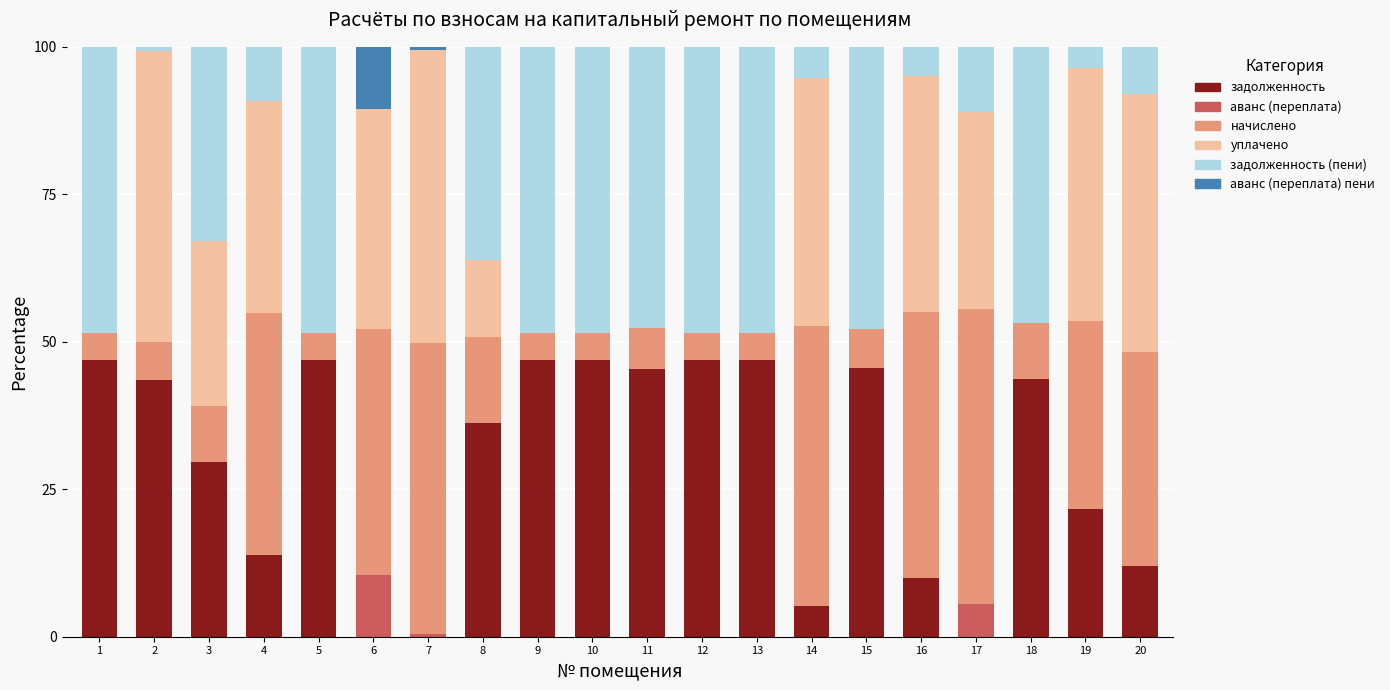

What is the highest value of the задолженность series?

46.9